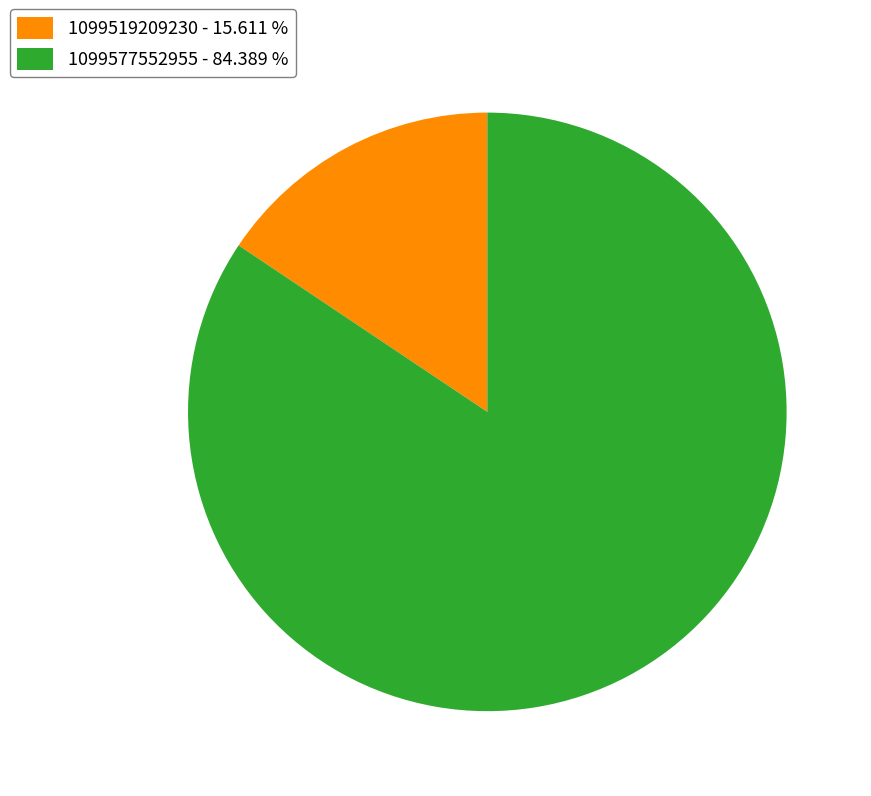

Is it true that 1099577552955 is 92% of the pie?

False